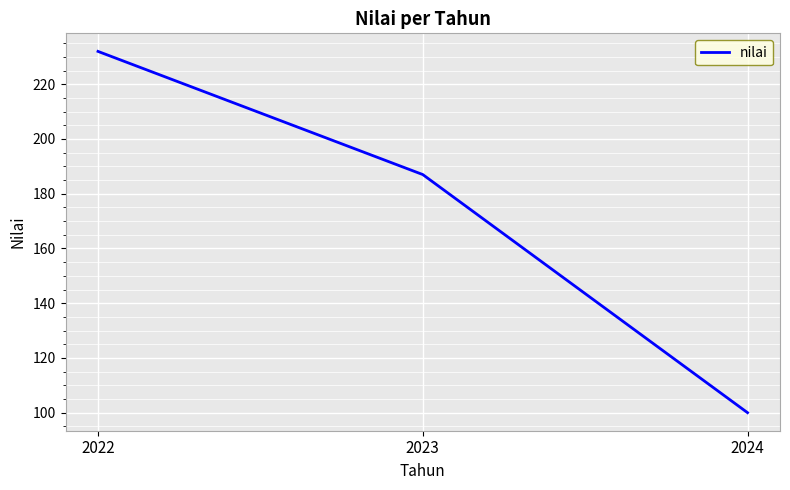

How many lines are shown in the chart?

1